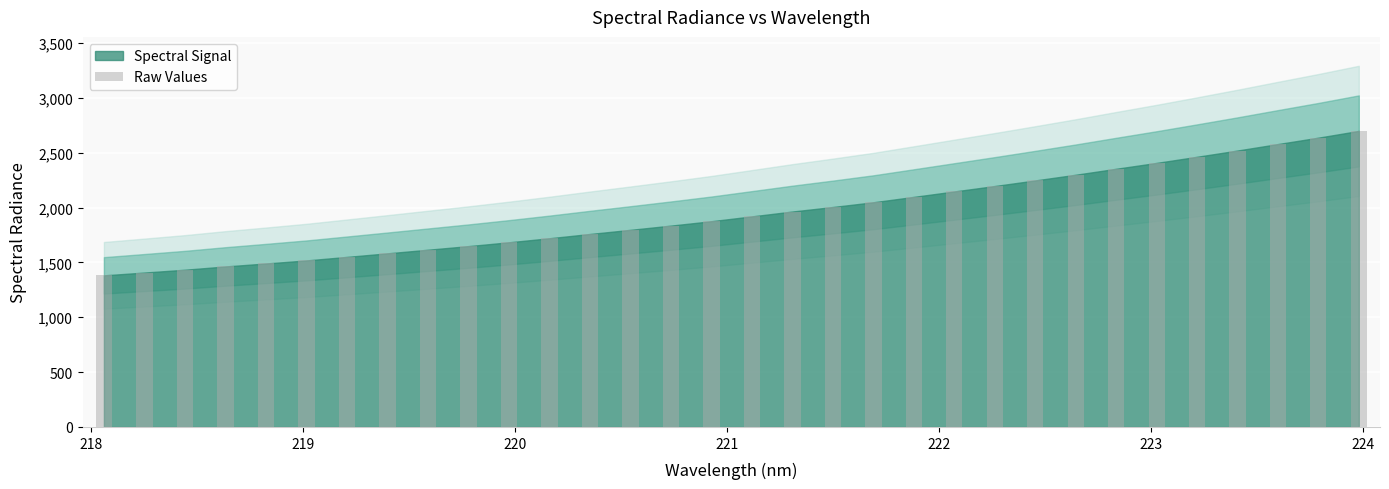

What is the maximum value shown in the chart?

2699.2